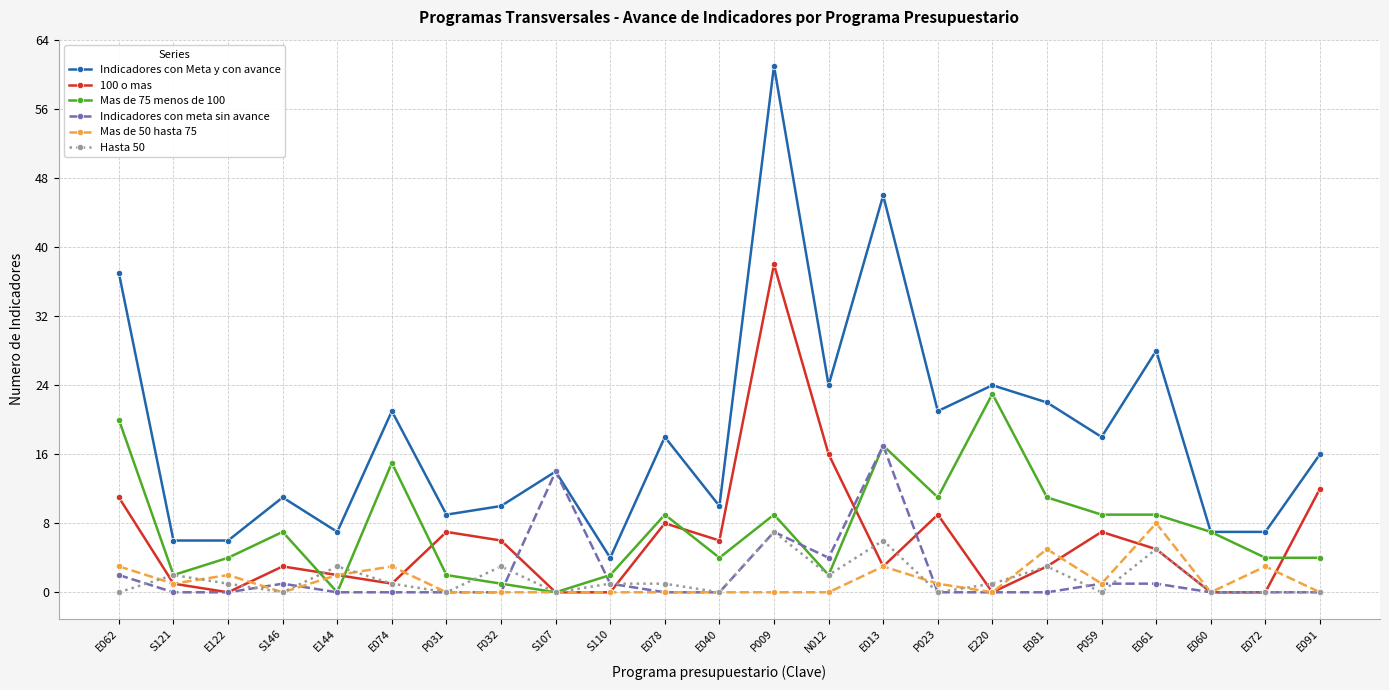

At how many categories does at least one series exceed 5?

22